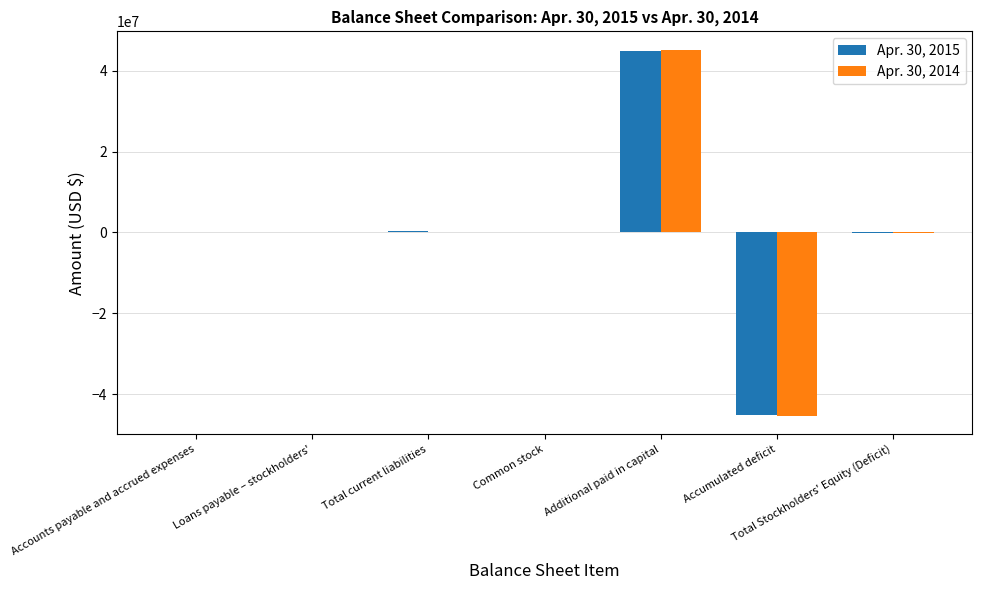

Is the value of Apr. 30, 2014 at Accounts payable and accrued expenses greater than the value of Apr. 30, 2015 at Additional paid in capital?

No